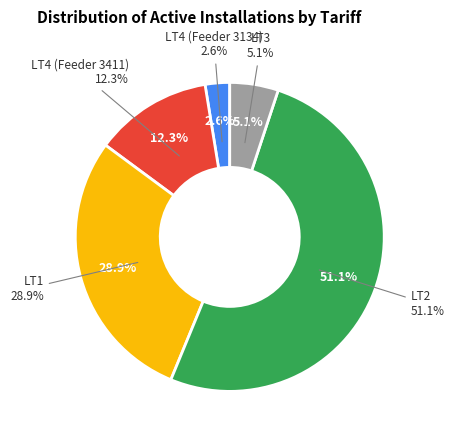

Does LT4 (Feeder 3411) represent more than half of the total?

No